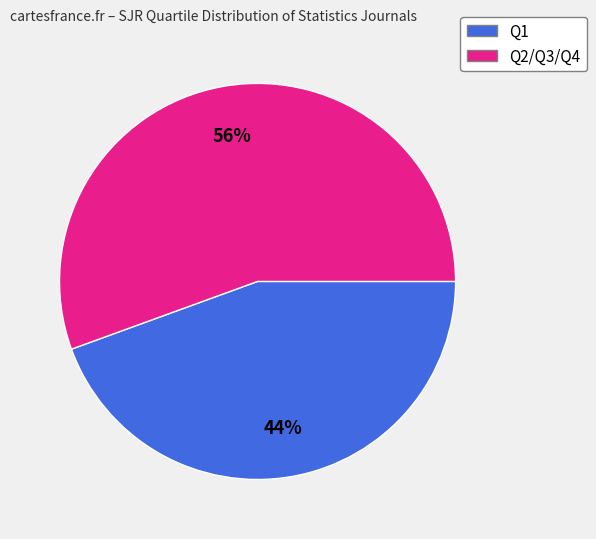

To the nearest percent, what is the average slice percentage?

50%